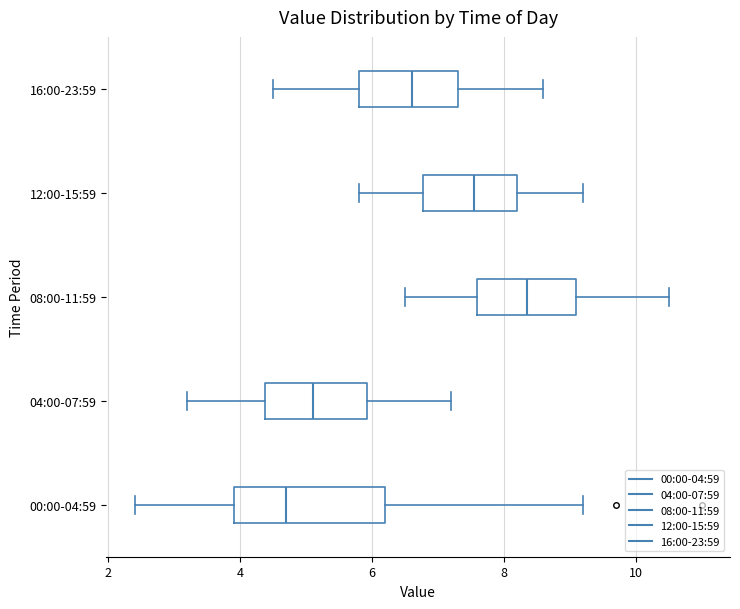

Which box's median line is the furthest to the left?

00:00-04:59